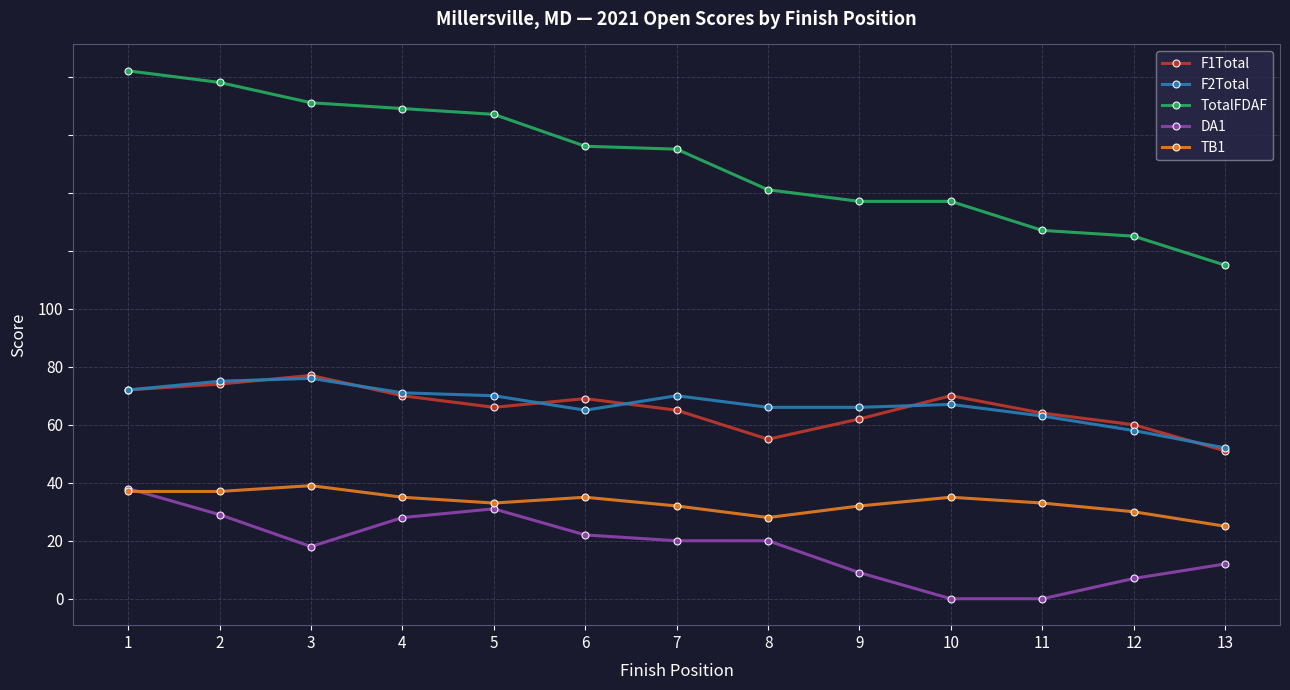

Which series has the largest range (max minus min)?

TotalFDAF